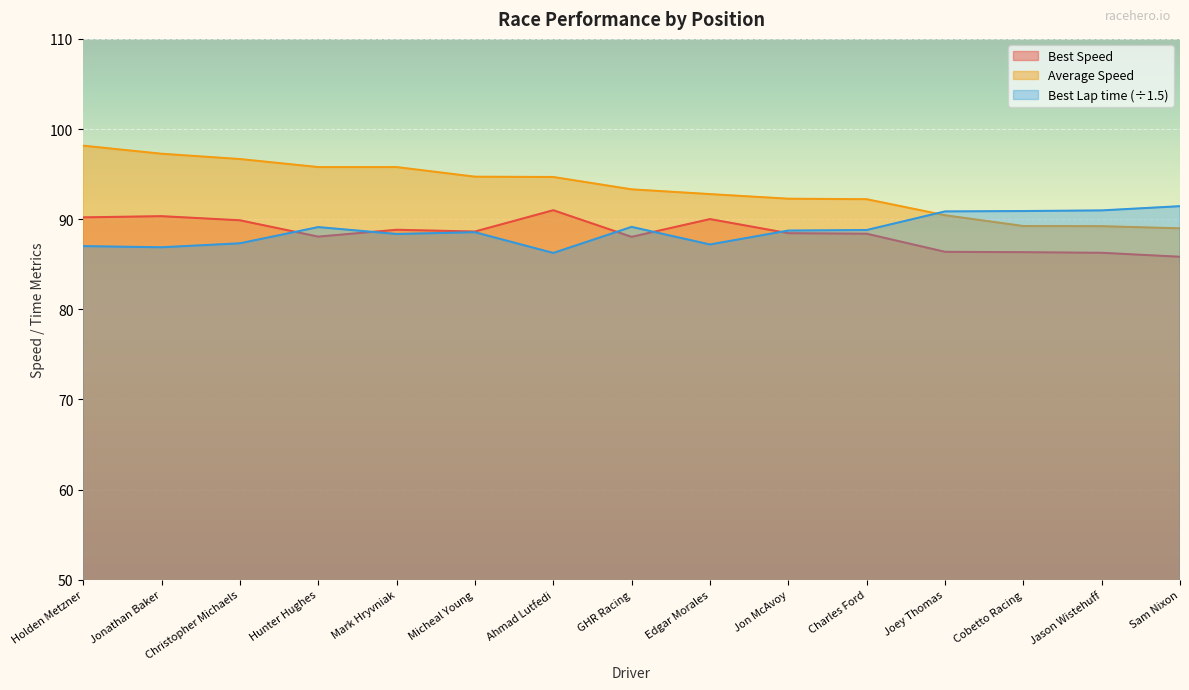

How many lines are shown in the chart?

3